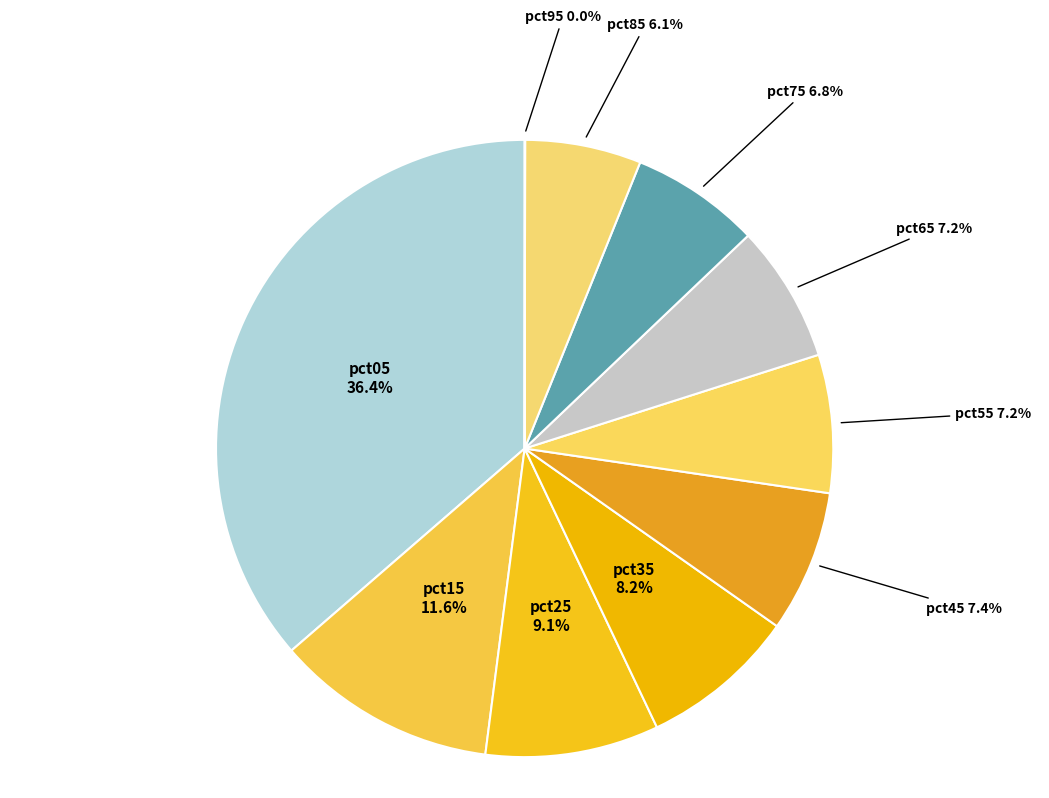

What is the ratio of the value at pct05 to the value at pct25?

4.0